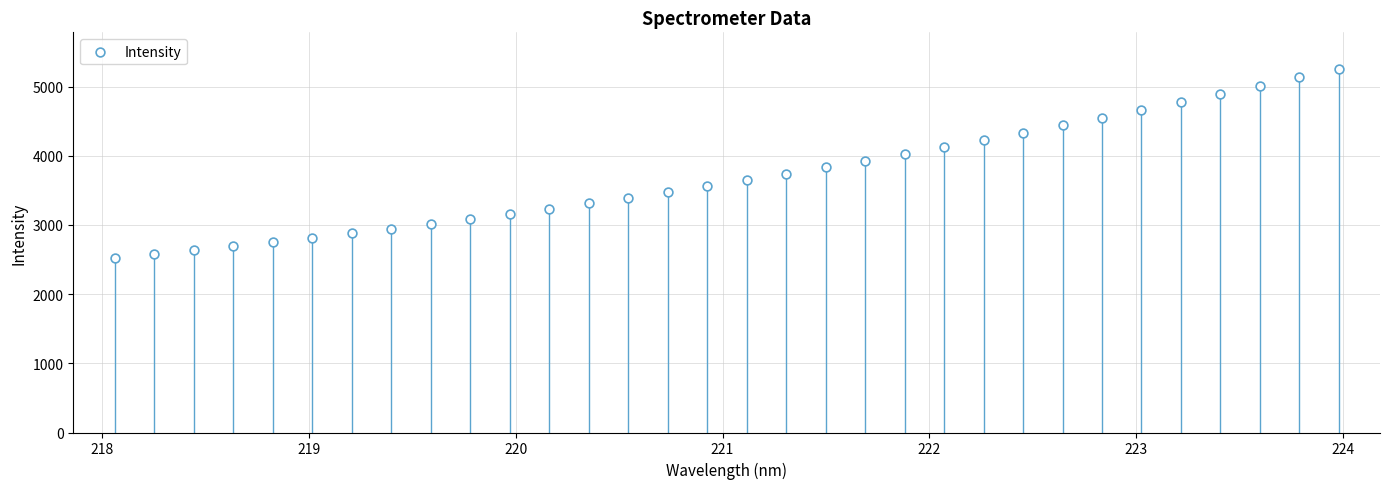

What is the range of X values (max minus min)?

5.9